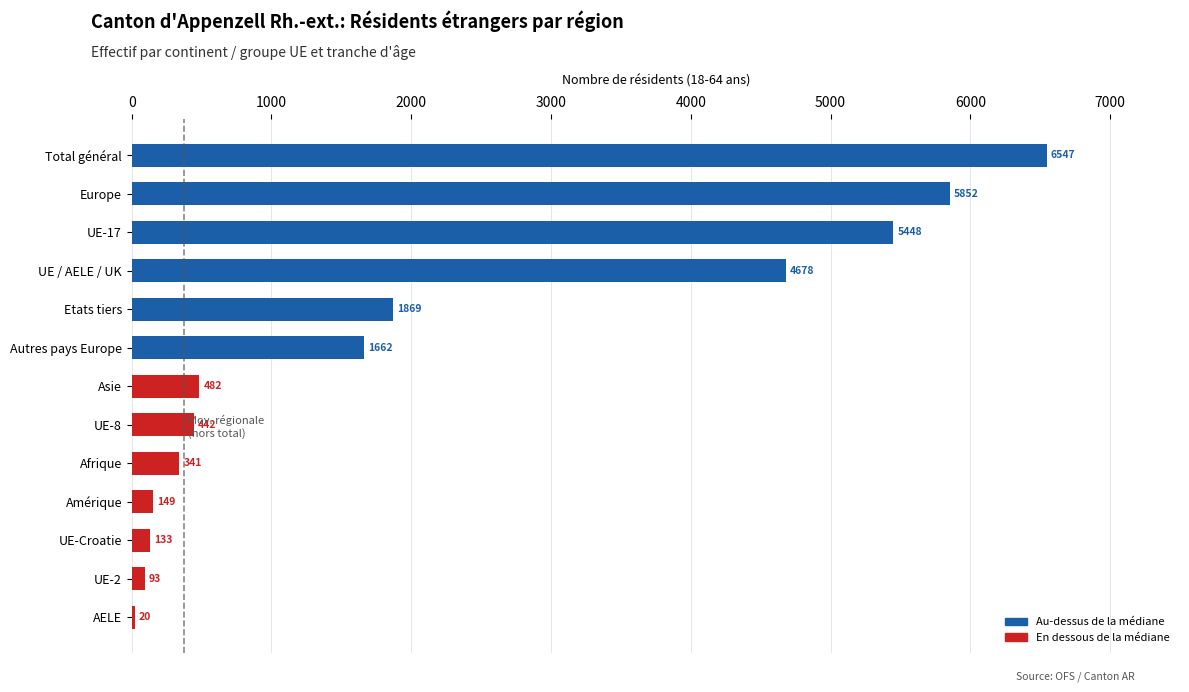

What is the approximate value at Asie?

482